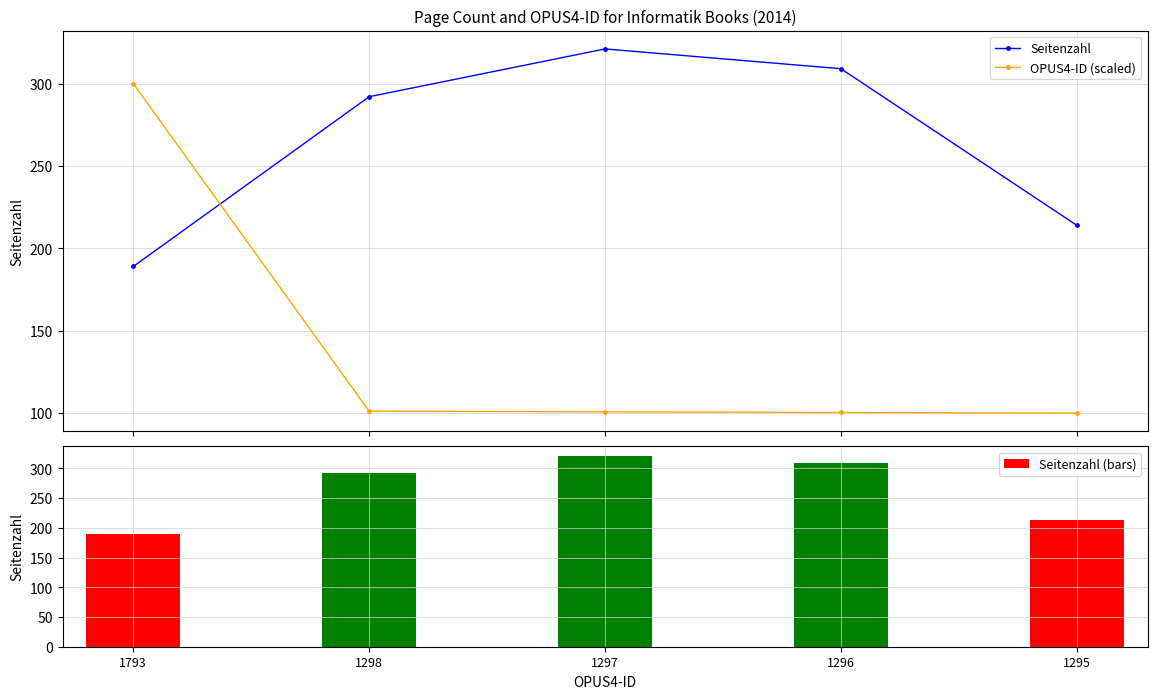

List the series in order of their peak value, lowest first.

OPUS4-ID (scaled), Seitenzahl, Seitenzahl (bars)